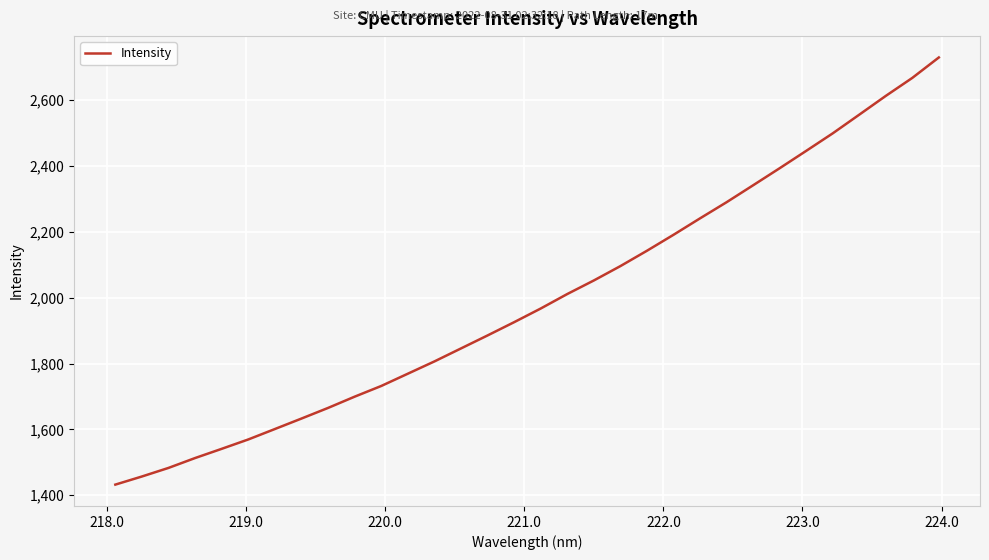

What is the maximum value shown in the chart?

2729.1